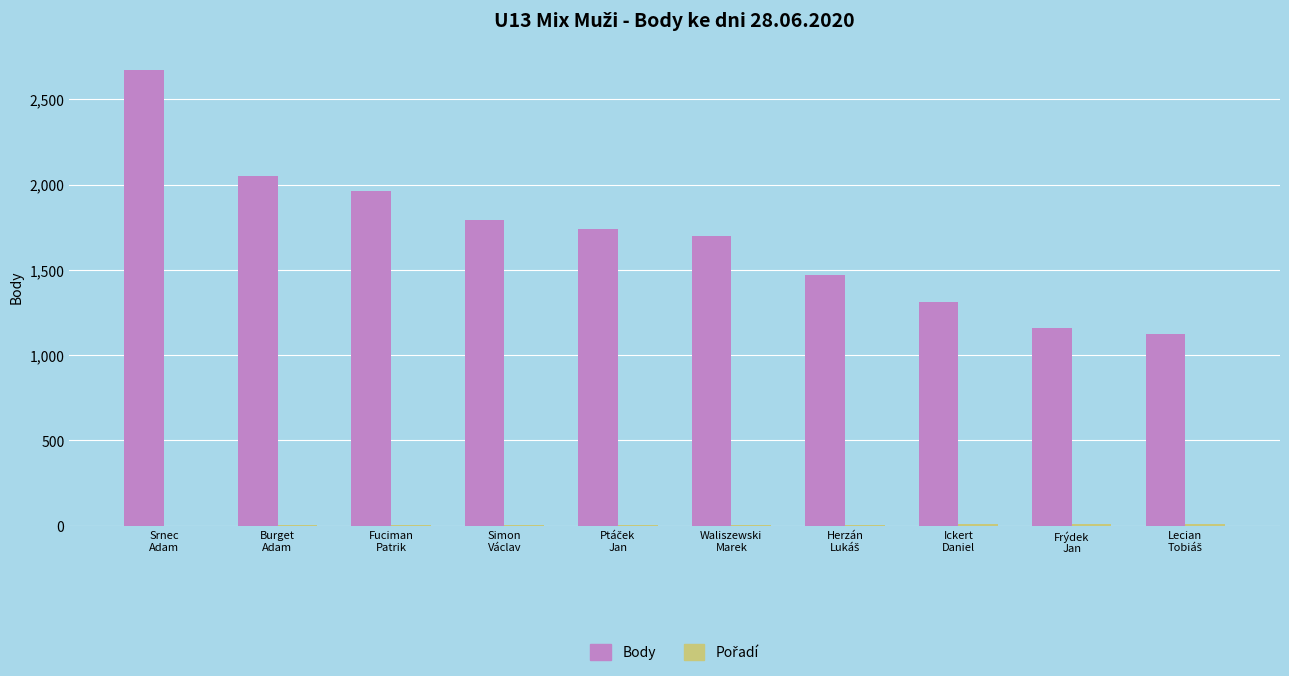

At which label is Body closest to 1897?

Fuciman
Patrik